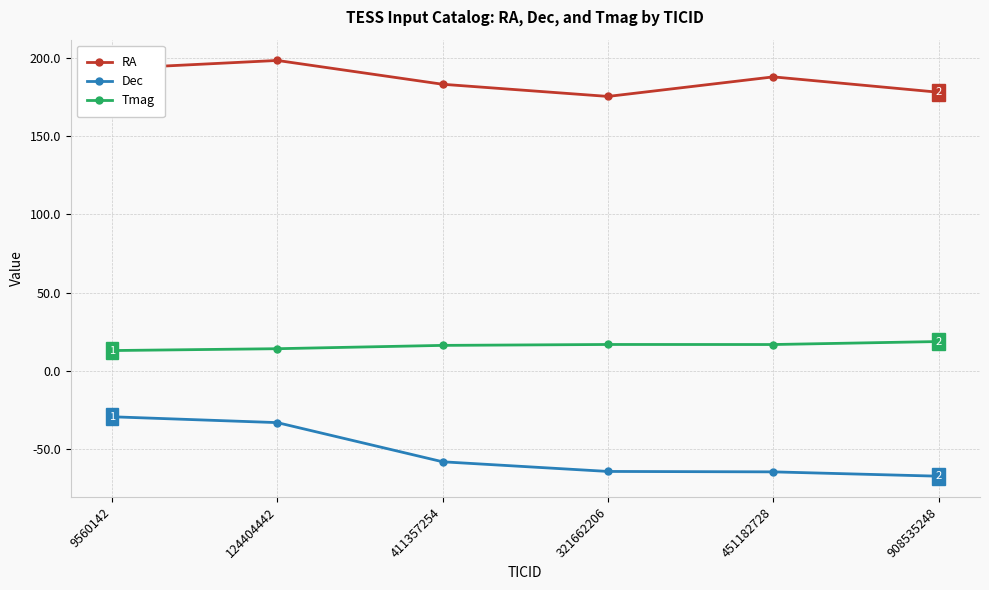

The Tmag series shows 16.9 at 321662206. True or false?

True